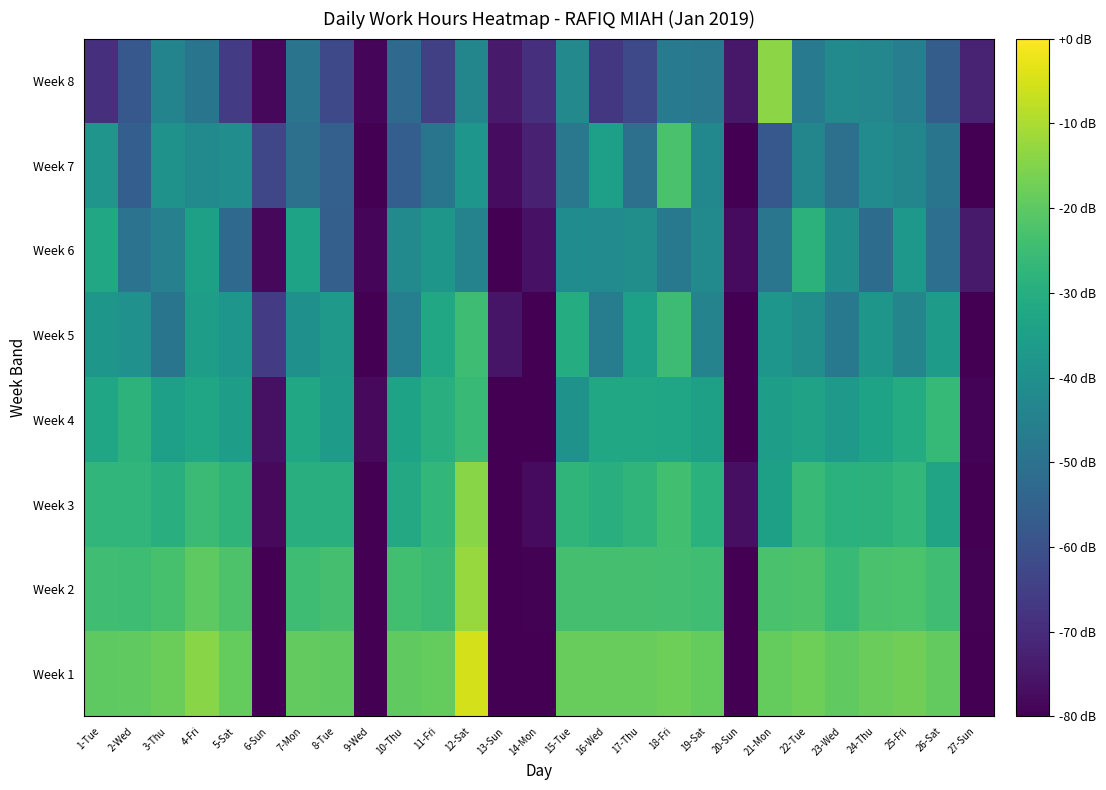

Reading left to right, list all the values displayed in this chart.

Week 1: 1-Tue=-19.9	2-Wed=-19.7	3-Thu=-18.1	4-Fri=-14.1	5-Sat=-18.9	6-Sun=-80.0	7-Mon=-19.1	8-Tue=-19.5	9-Wed=-80.0	10-Thu=-19.5	11-Fri=-19.0	12-Sat=-5.1	13-Sun=-80.0	14-Mon=-80.0	15-Tue=-18.7	16-Wed=-18.6	17-Thu=-18.5	18-Fri=-17.7	19-Sat=-18.9	20-Sun=-80.0	21-Mon=-18.9	22-Tue=-17.6	23-Wed=-19.4	24-Thu=-18.2	25-Fri=-17.3	26-Sat=-19.2	27-Sun=-80.0
Week 2: 1-Tue=-24.4	2-Wed=-25.0	3-Thu=-23.3	4-Fri=-19.9	5-Sat=-22.2	6-Sun=-80.0	7-Mon=-24.9	8-Tue=-23.6	9-Wed=-80.0	10-Thu=-24.2	11-Fri=-25.5	12-Sat=-12.2	13-Sun=-79.8	14-Mon=-79.4	15-Tue=-23.5	16-Wed=-23.6	17-Thu=-23.6	18-Fri=-23.9	19-Sat=-24.4	20-Sun=-80.0	21-Mon=-22.9	22-Tue=-22.3	23-Wed=-25.7	24-Thu=-22.9	25-Fri=-22.7	26-Sat=-24.6	27-Sun=-79.5
Week 3: 1-Tue=-27.3	2-Wed=-27.3	3-Thu=-29.8	4-Fri=-25.3	5-Sat=-27.9	6-Sun=-77.9	7-Mon=-29.9	8-Tue=-29.6	9-Wed=-80.0	10-Thu=-31.8	11-Fri=-27.0	12-Sat=-14.1	13-Sun=-80.0	14-Mon=-77.8	15-Tue=-27.7	16-Wed=-29.8	17-Thu=-27.5	18-Fri=-24.3	19-Sat=-28.8	20-Sun=-76.6	21-Mon=-34.4	22-Tue=-25.8	23-Wed=-28.9	24-Thu=-28.7	25-Fri=-27.2	26-Sat=-33.3	27-Sun=-80.0
Week 4: 1-Tue=-33.0	2-Wed=-28.4	3-Thu=-34.9	4-Fri=-33.1	5-Sat=-35.5	6-Sun=-76.5	7-Mon=-32.5	8-Tue=-36.0	9-Wed=-78.0	10-Thu=-33.7	11-Fri=-29.9	12-Sat=-25.8	13-Sun=-80.0	14-Mon=-80.0	15-Tue=-39.1	16-Wed=-32.2	17-Thu=-32.2	18-Fri=-32.7	19-Sat=-34.5	20-Sun=-80.0	21-Mon=-35.2	22-Tue=-33.9	23-Wed=-37.1	24-Thu=-33.7	25-Fri=-30.8	26-Sat=-26.5	27-Sun=-79.3
Week 5: 1-Tue=-37.7	2-Wed=-39.4	3-Thu=-48.8	4-Fri=-35.4	5-Sat=-38.1	6-Sun=-65.9	7-Mon=-39.7	8-Tue=-37.1	9-Wed=-80.0	10-Thu=-45.6	11-Fri=-32.0	12-Sat=-24.8	13-Sun=-75.5	14-Mon=-80.0	15-Tue=-30.3	16-Wed=-46.3	17-Thu=-34.8	18-Fri=-25.1	19-Sat=-44.1	20-Sun=-80.0	21-Mon=-37.9	22-Tue=-40.4	23-Wed=-47.6	24-Thu=-37.6	25-Fri=-43.5	26-Sat=-36.0	27-Sun=-80.0
Week 6: 1-Tue=-32.3	2-Wed=-49.7	3-Thu=-45.3	4-Fri=-34.4	5-Sat=-52.6	6-Sun=-78.3	7-Mon=-33.7	8-Tue=-55.7	9-Wed=-78.6	10-Thu=-41.8	11-Fri=-37.5	12-Sat=-44.4	13-Sun=-80.0	14-Mon=-76.1	15-Tue=-41.0	16-Wed=-41.3	17-Thu=-40.5	18-Fri=-47.7	19-Sat=-41.6	20-Sun=-77.8	21-Mon=-48.7	22-Tue=-28.6	23-Wed=-40.1	24-Thu=-51.9	25-Fri=-37.5	26-Sat=-50.8	27-Sun=-74.1
Week 7: 1-Tue=-38.3	2-Wed=-56.1	3-Thu=-39.1	4-Fri=-42.0	5-Sat=-40.8	6-Sun=-62.8	7-Mon=-50.6	8-Tue=-55.3	9-Wed=-80.0	10-Thu=-55.9	11-Fri=-49.0	12-Sat=-38.0	13-Sun=-77.5	14-Mon=-72.5	15-Tue=-48.0	16-Wed=-34.9	17-Thu=-50.4	18-Fri=-23.0	19-Sat=-42.6	20-Sun=-80.0	21-Mon=-57.9	22-Tue=-43.2	23-Wed=-50.5	24-Thu=-41.4	25-Fri=-43.1	26-Sat=-49.0	27-Sun=-80.0
Week 8: 1-Tue=-69.0	2-Wed=-58.0	3-Thu=-44.0	4-Fri=-48.8	5-Sat=-65.8	6-Sun=-78.2	7-Mon=-49.3	8-Tue=-62.3	9-Wed=-78.4	10-Thu=-52.8	11-Fri=-64.8	12-Sat=-43.4	13-Sun=-74.3	14-Mon=-69.0	15-Tue=-42.3	16-Wed=-67.0	17-Thu=-62.5	18-Fri=-47.4	19-Sat=-47.9	20-Sun=-74.8	21-Mon=-14.0	22-Tue=-46.7	23-Wed=-41.8	24-Thu=-43.1	25-Fri=-45.8	26-Sat=-56.5	27-Sun=-72.3